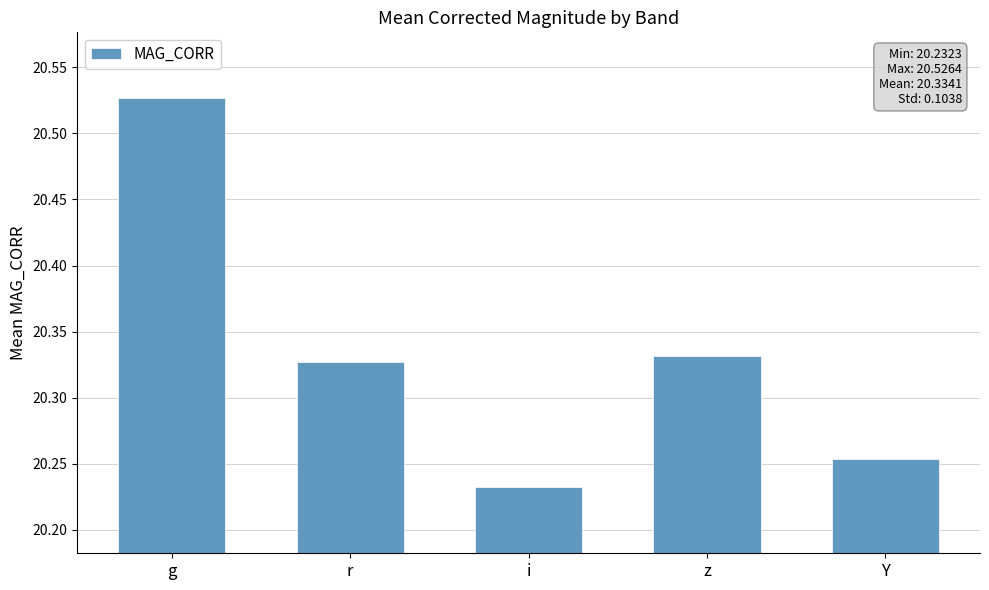

Count the number of data series in this chart.

1